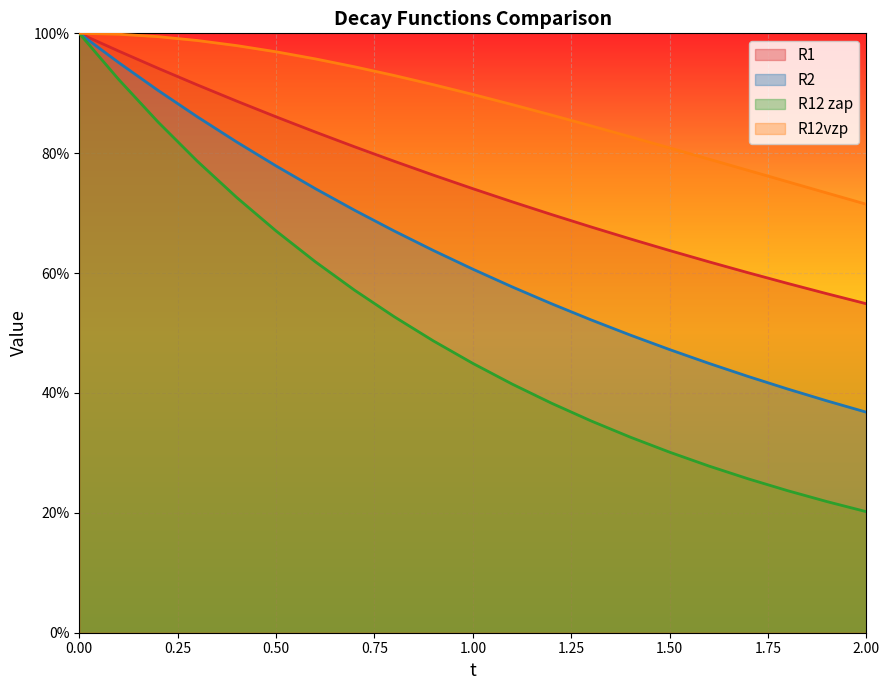

At which label is R2 closest to 0?

2.0